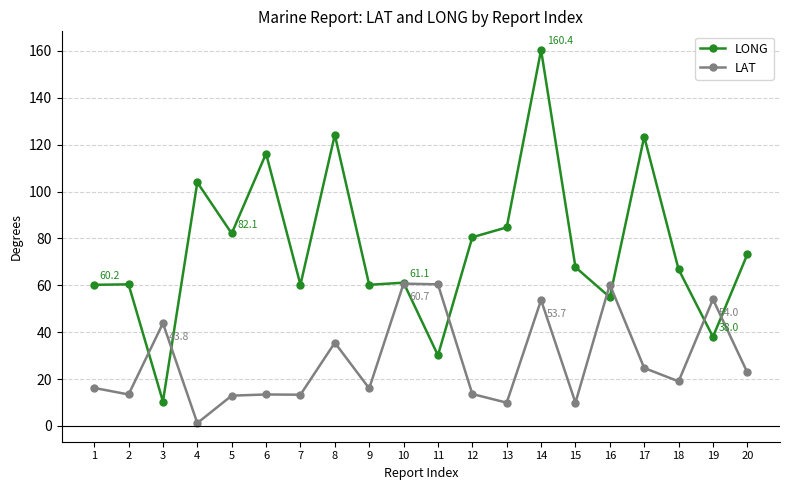

Which series ends up on top after the final intersection of LONG and LAT?

LONG